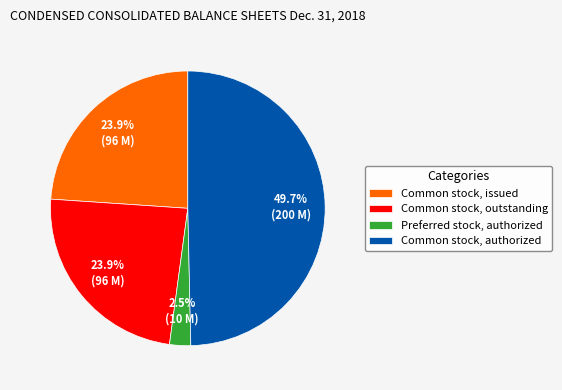

Does Preferred stock, authorized represent more than half of the total?

No